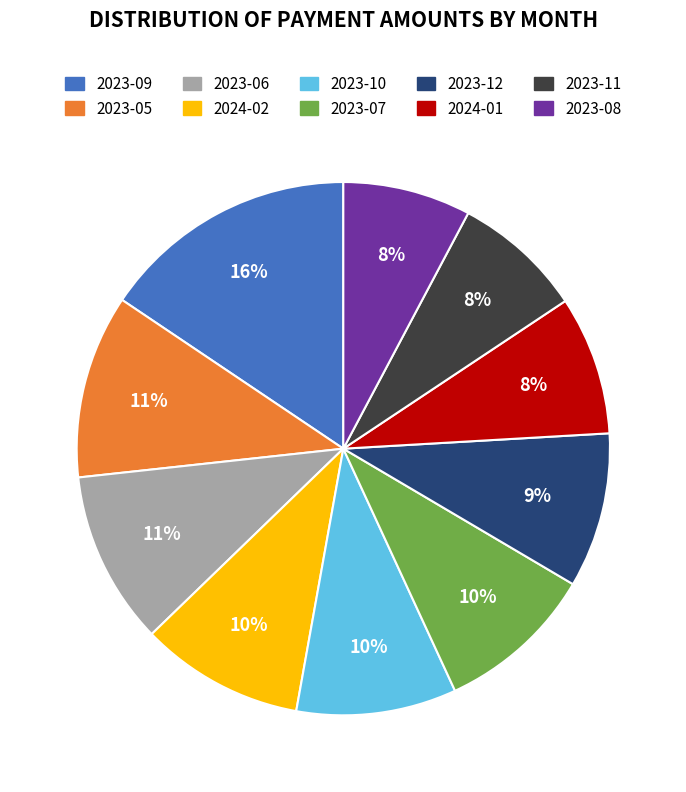

Is it true that 2023-06 is 22% of the pie?

False